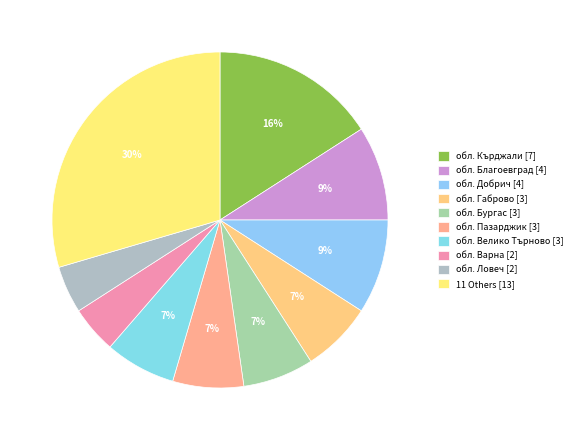

Which slice is the largest?

11 Others [13]